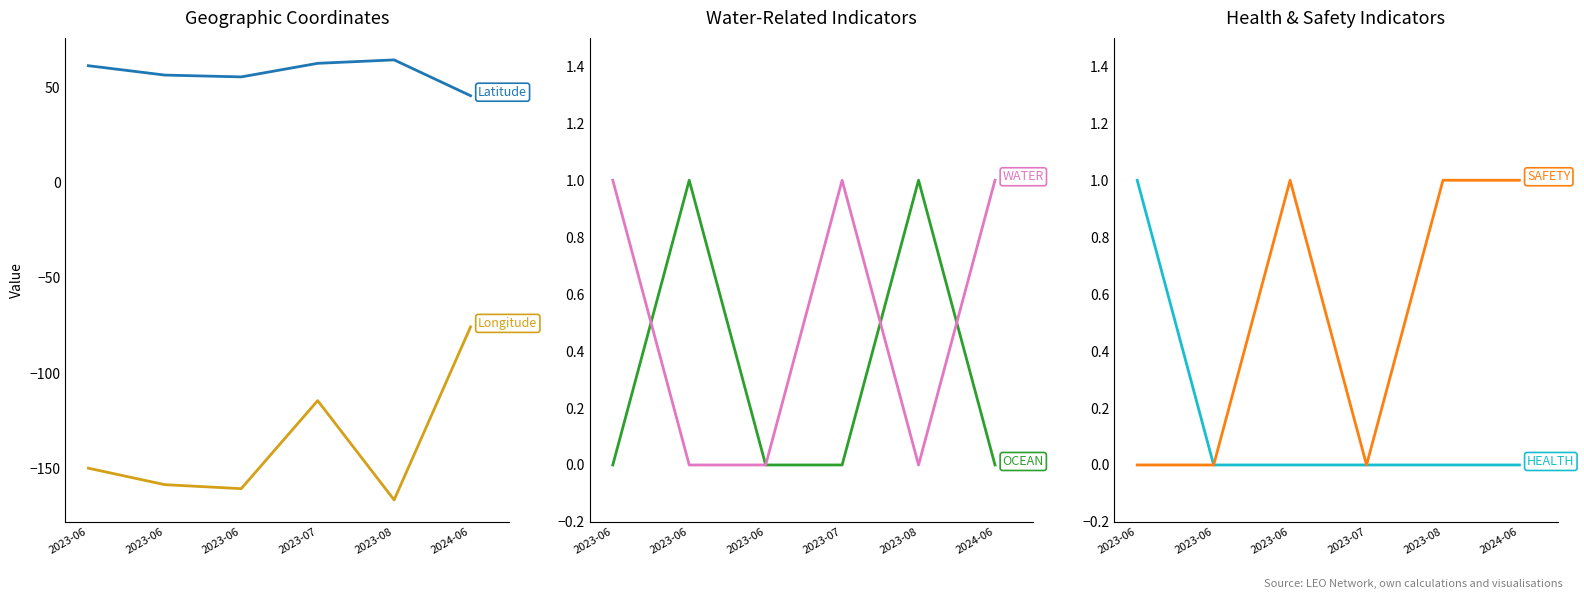

Reading left to right, what are all the values shown in this chart?

Latitude: 2023-06=61.2	2023-06=56.3	2023-06=55.3	2023-07=62.5	2023-08=64.3	2024-06=45.5
Longitude: 2023-06=-149.8	2023-06=-158.4	2023-06=-160.5	2023-07=-114.4	2023-08=-166.4	2024-06=-75.7
OCEAN: 2023-06=0.0	2023-06=1.0	2023-06=0.0	2023-07=0.0	2023-08=1.0	2024-06=0.0
WATER: 2023-06=1.0	2023-06=0.0	2023-06=0.0	2023-07=1.0	2023-08=0.0	2024-06=1.0
HEALTH: 2023-06=1.0	2023-06=0.0	2023-06=0.0	2023-07=0.0	2023-08=0.0	2024-06=0.0
SAFETY: 2023-06=0.0	2023-06=0.0	2023-06=1.0	2023-07=0.0	2023-08=1.0	2024-06=1.0